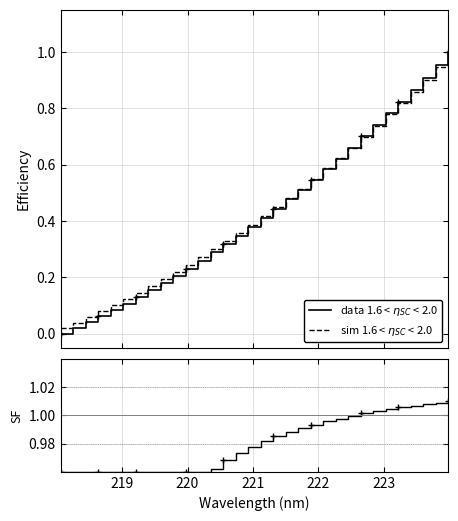

What is the average value of the data 1.6 < $\eta_{SC}$ < 2.0 series?

0.4